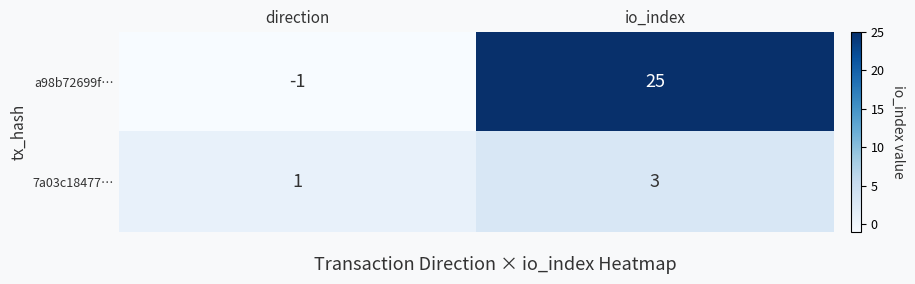

Reading right to left, extract all data points from this chart.

a98b72699f…: 25	-1
7a03c18477…: 3	1